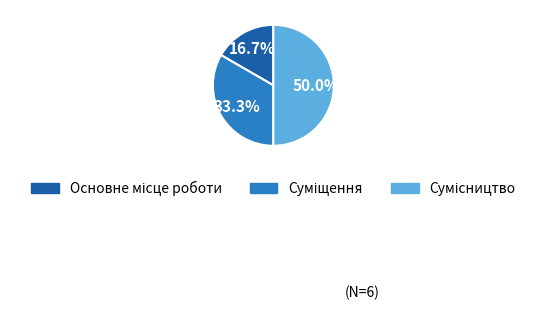

How many slices are in this pie chart?

3